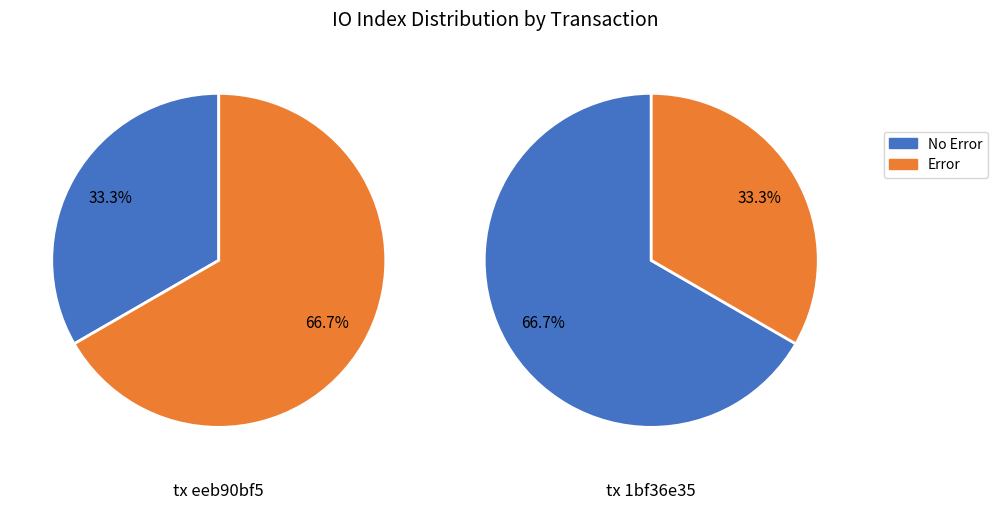

Which series has the widest spread of values?

No Error